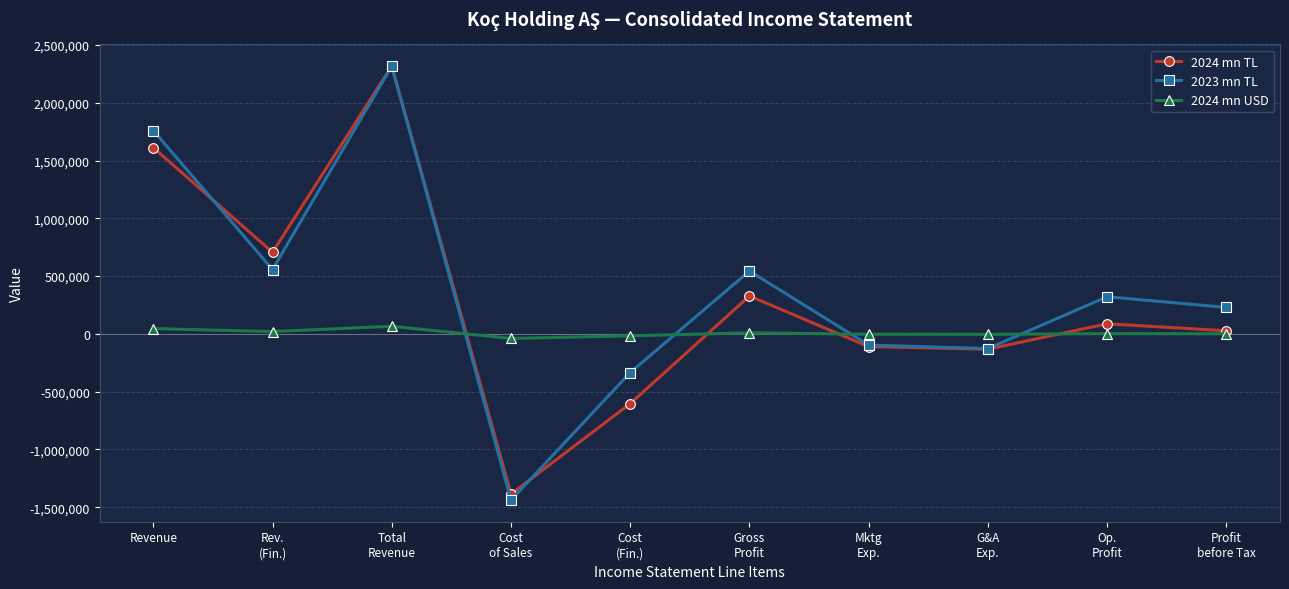

How many lines are shown in the chart?

3